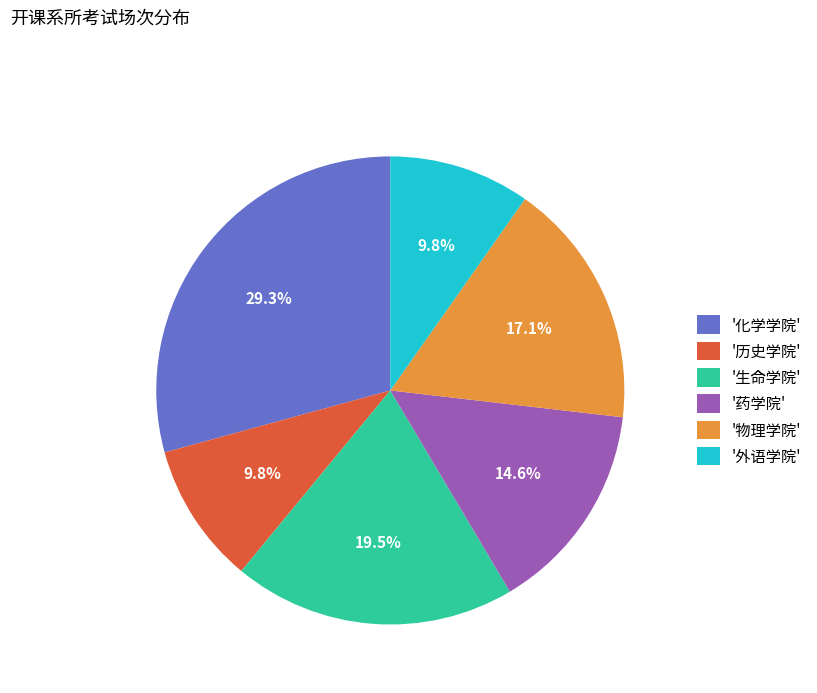

How many segments does this pie chart have?

6